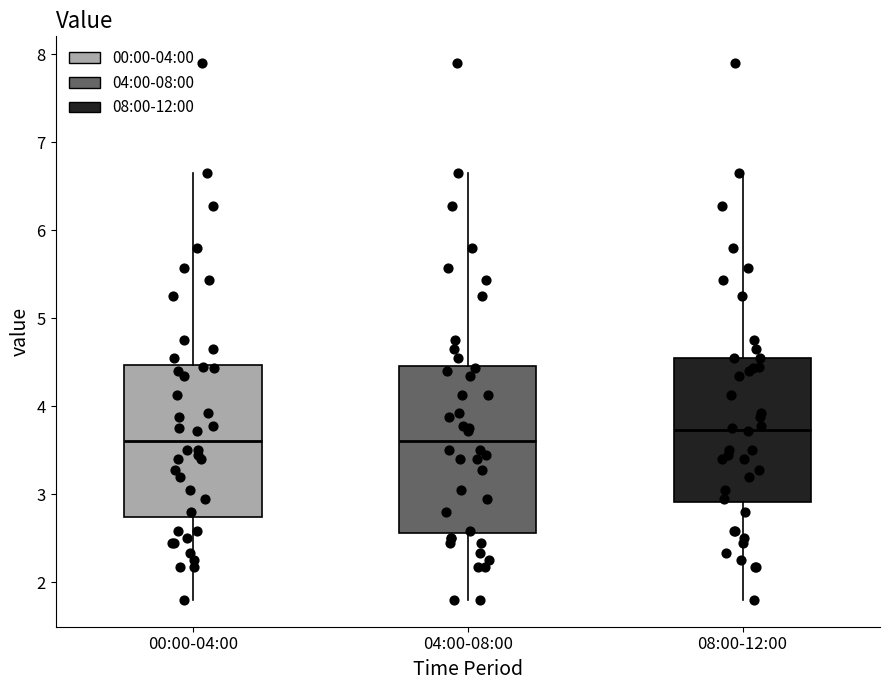

Comparing the boxes themselves (not the whiskers), which one is the tallest?

04:00-08:00